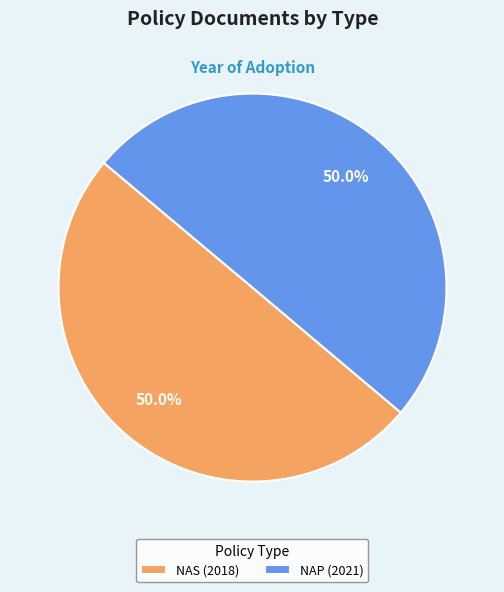

What portion of the pie excludes NAS (2018)?

50.0%